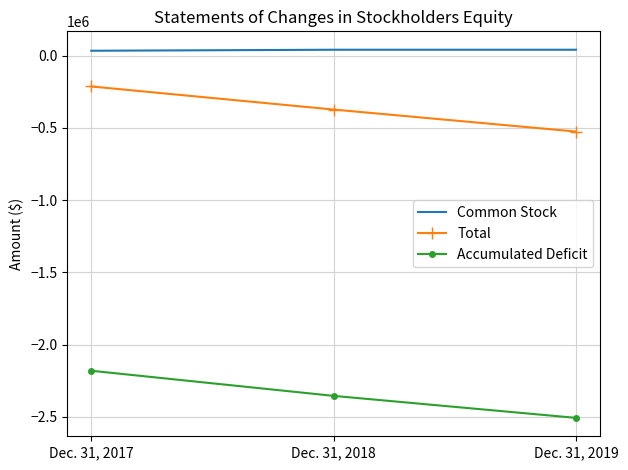

The Common Stock series shows 33036 at Dec. 31, 2017. True or false?

True